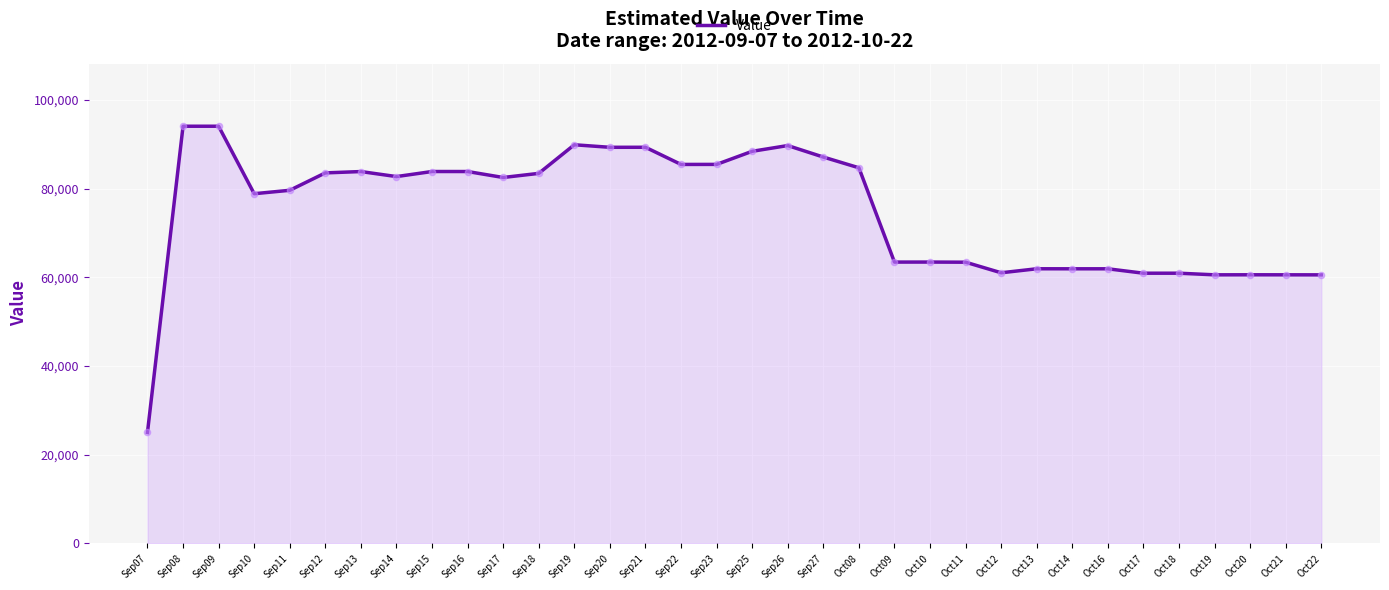

Approximately how many times larger is the value at Sep11 compared to Sep13?

0.9